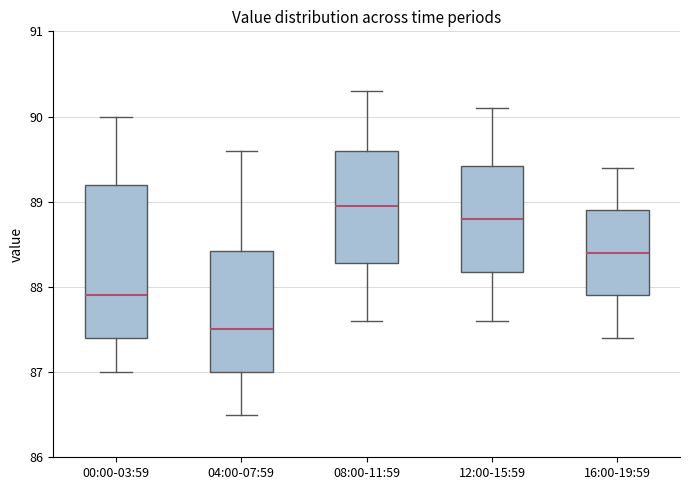

Reading left to right, transcribe this box plot: for each box, give where its median line is, the range the box spans, and where its two whiskers end, as read against the y-axis. The values are not printed on the chart, so give them approximately, as read against the axis.

00:00-03:59: median 87.9, box 87.4 to 89.2, whiskers 87.0 to 90.0
04:00-07:59: median 87.5, box 87.0 to 88.4, whiskers 86.5 to 89.6
08:00-11:59: median 89.0, box 88.3 to 89.6, whiskers 87.6 to 90.3
12:00-15:59: median 88.8, box 88.2 to 89.4, whiskers 87.6 to 90.1
16:00-19:59: median 88.4, box 87.9 to 88.9, whiskers 87.4 to 89.4